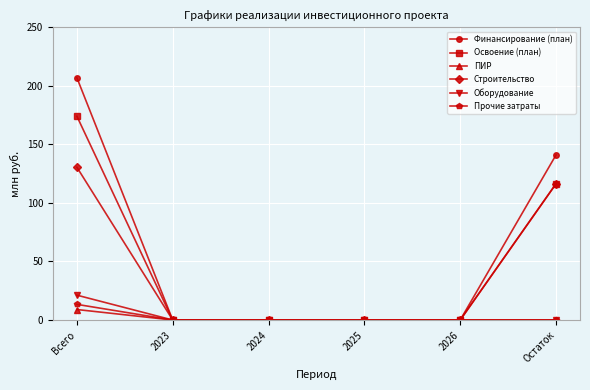

What is the total value across all series at Остаток?

373.9